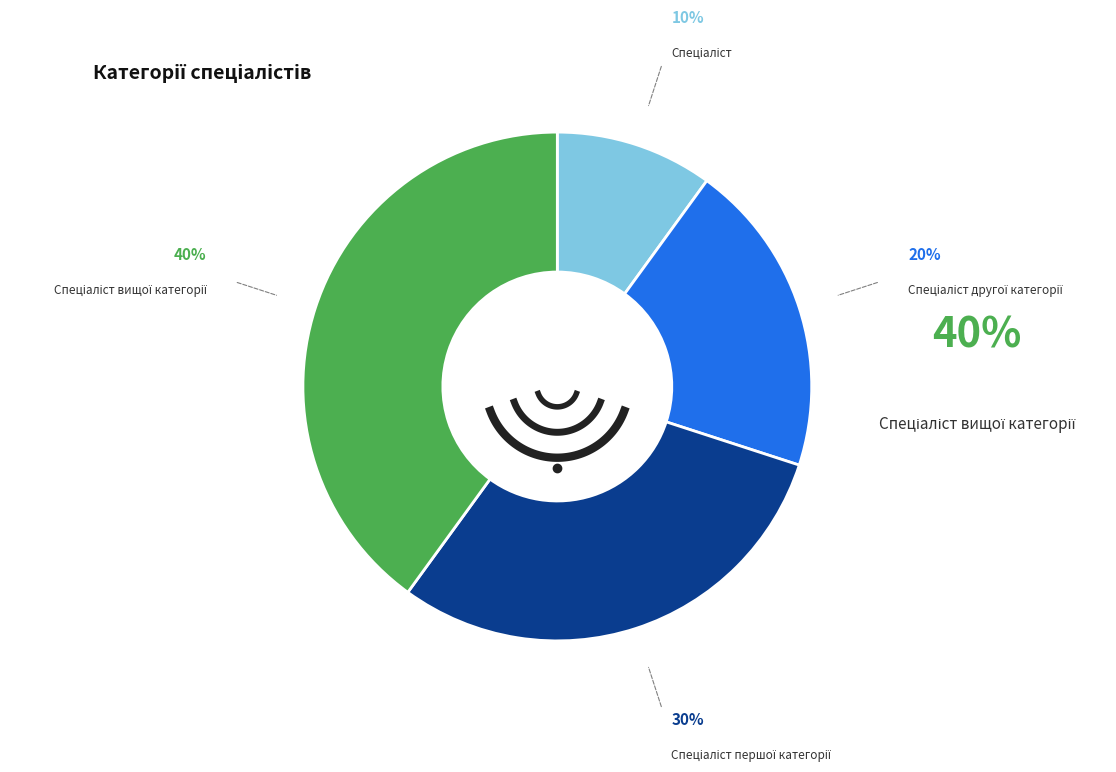

Between Спеціаліст першої категорії and Спеціаліст, which is larger?

Спеціаліст першої категорії